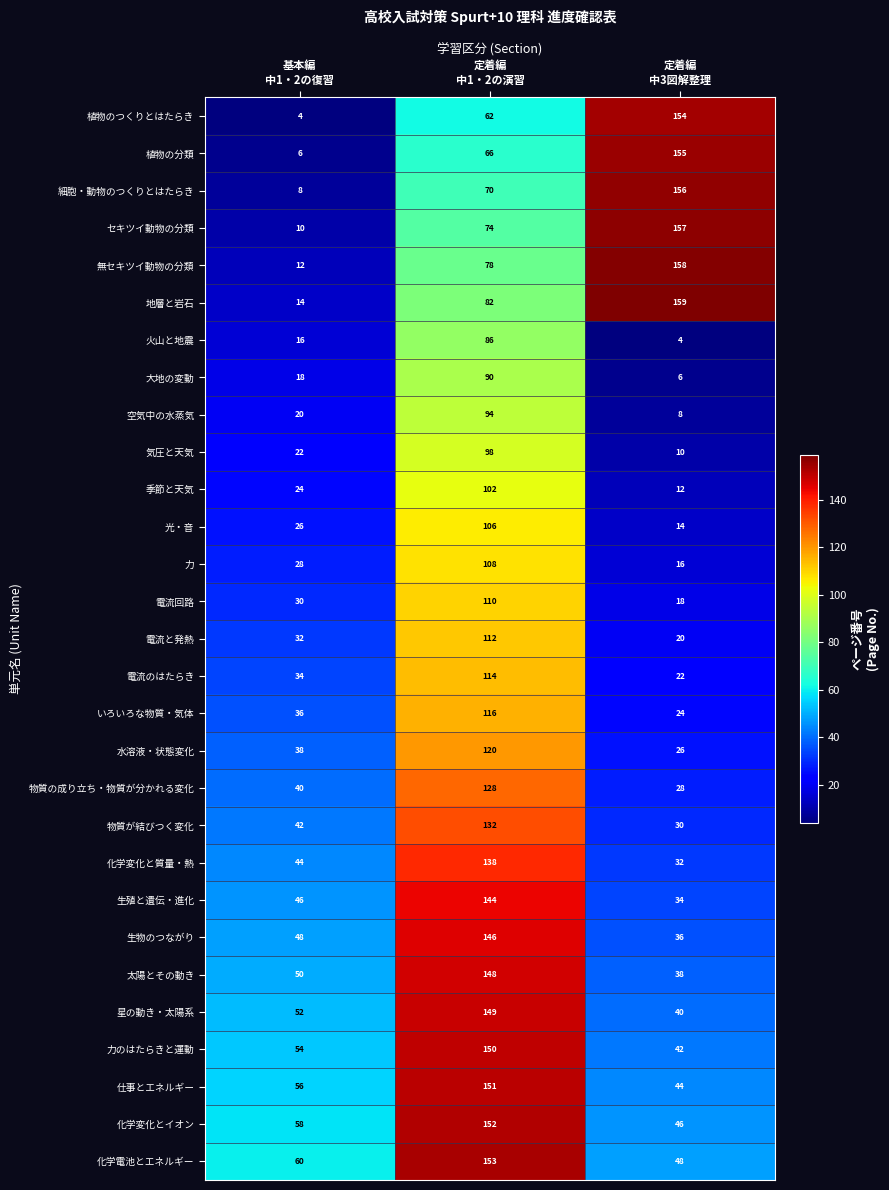

What is the minimum value shown in the chart?

4